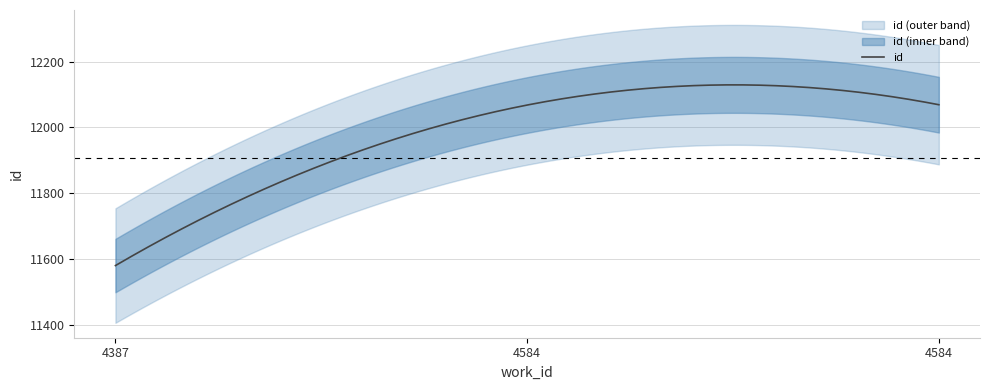

What is the change in value from 4387 to 4584?

+488